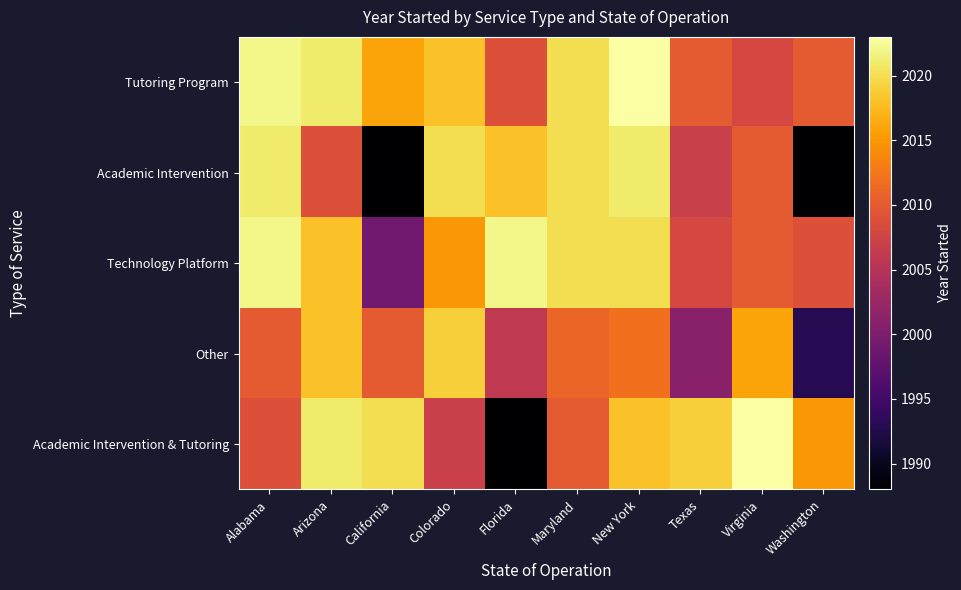

Between New York and Florida, which is larger?

New York